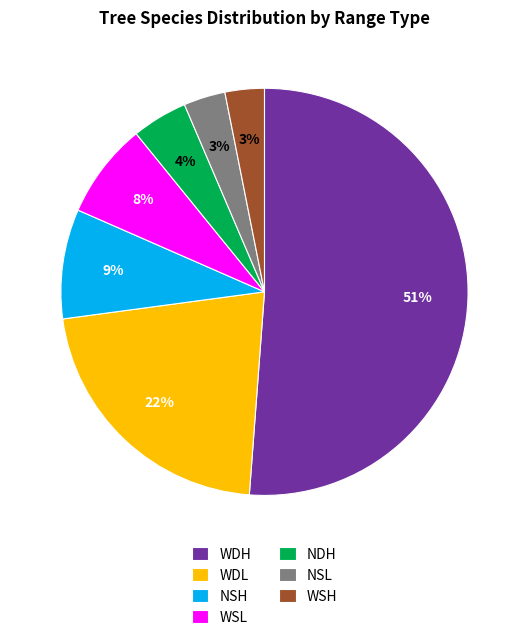

Is it true that WDL is 32% of the pie?

False